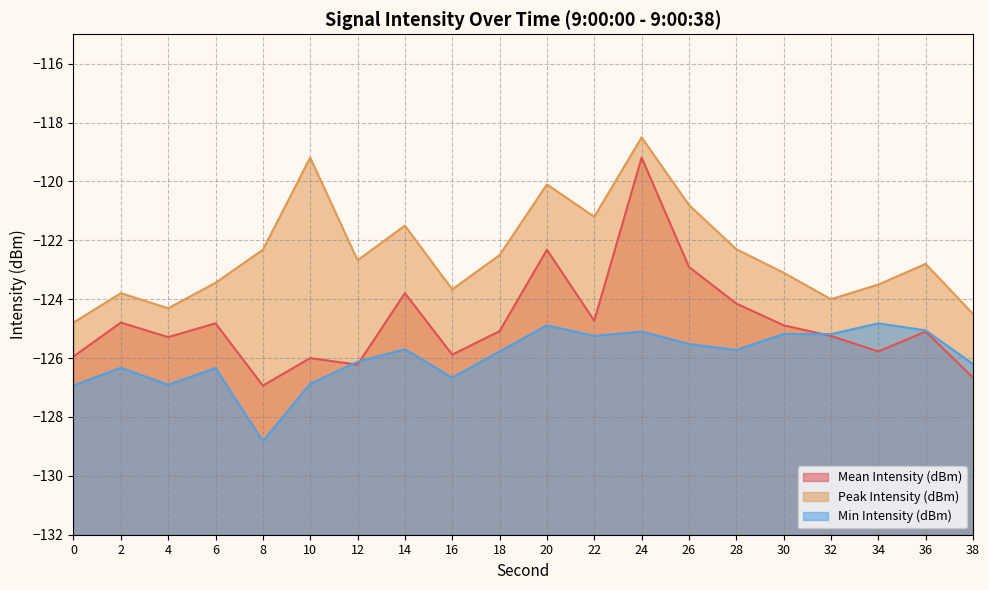

The value of Min Intensity (dBm) at 28 is -125.7. True or false?

True